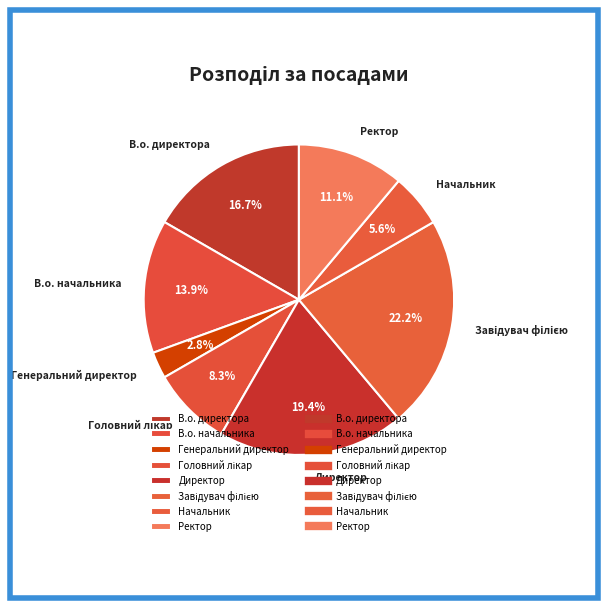

Which category has the smallest portion of the pie?

Генеральний директор